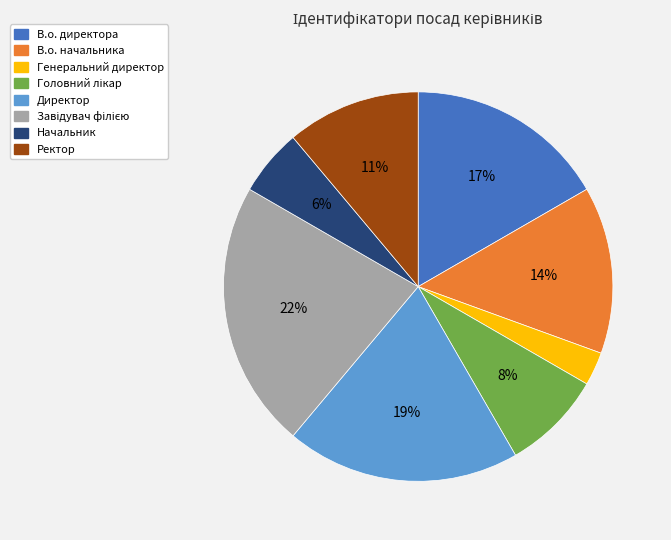

Count the number of slices in the pie.

8